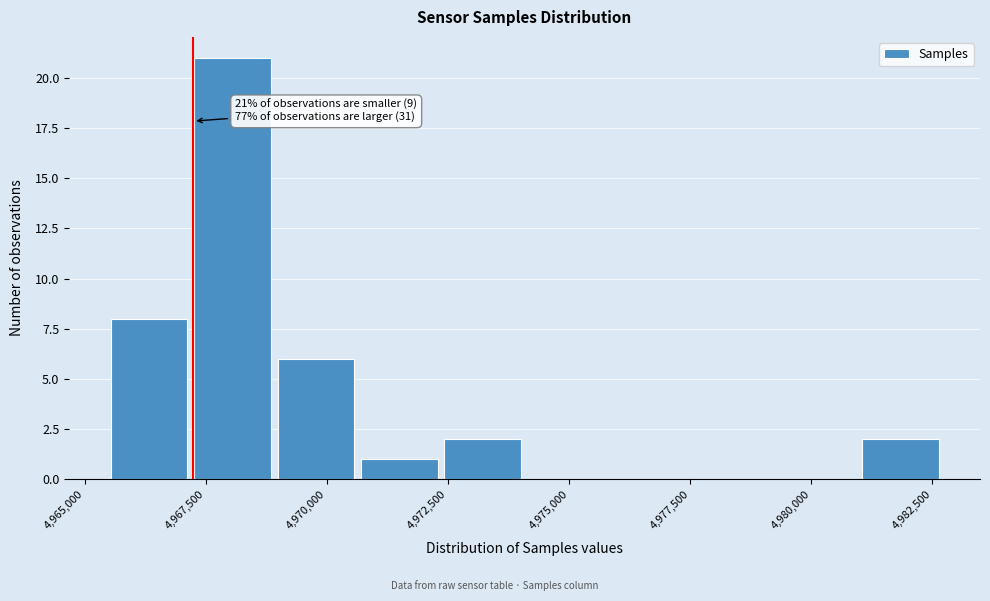

Around what value on the x-axis is the tallest bar? Give the approximate position of its centre, as read against the axis.

4968000